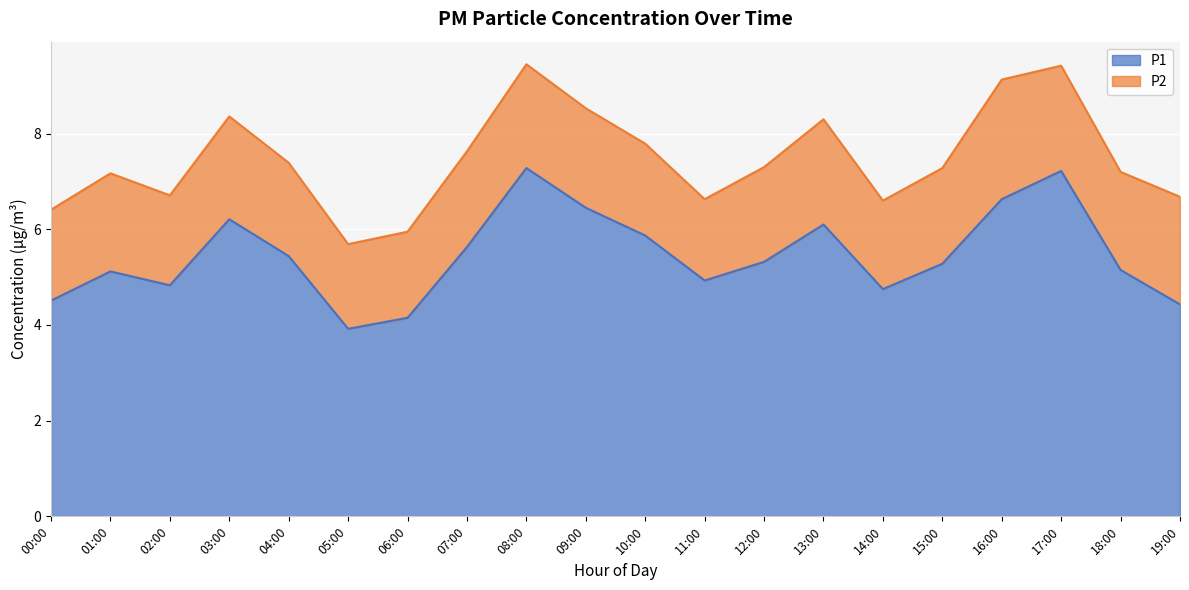

What is the sum of all values?

109.2